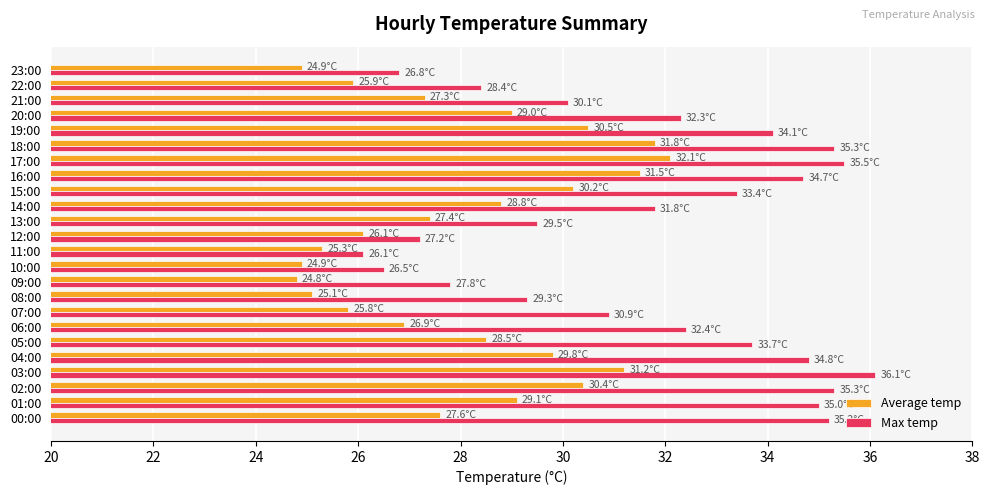

What is the greatest value displayed?

36.1